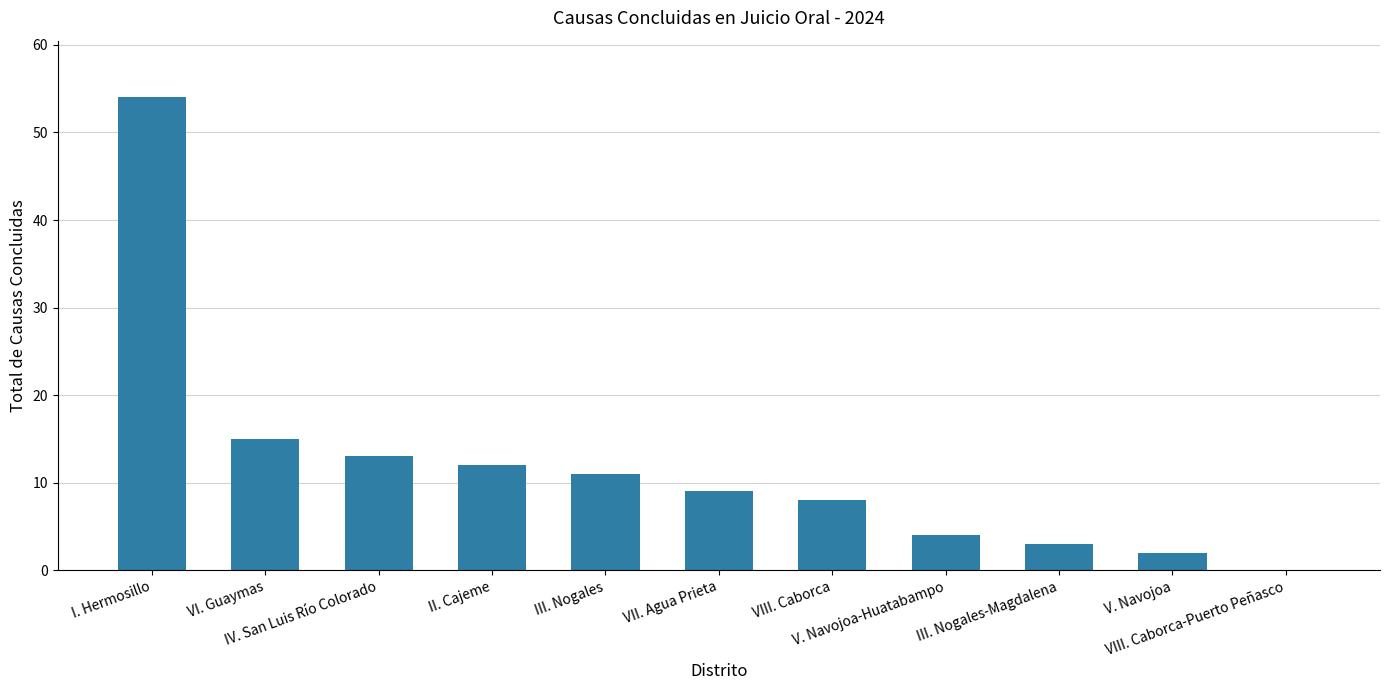

What is the sum of all values?

131